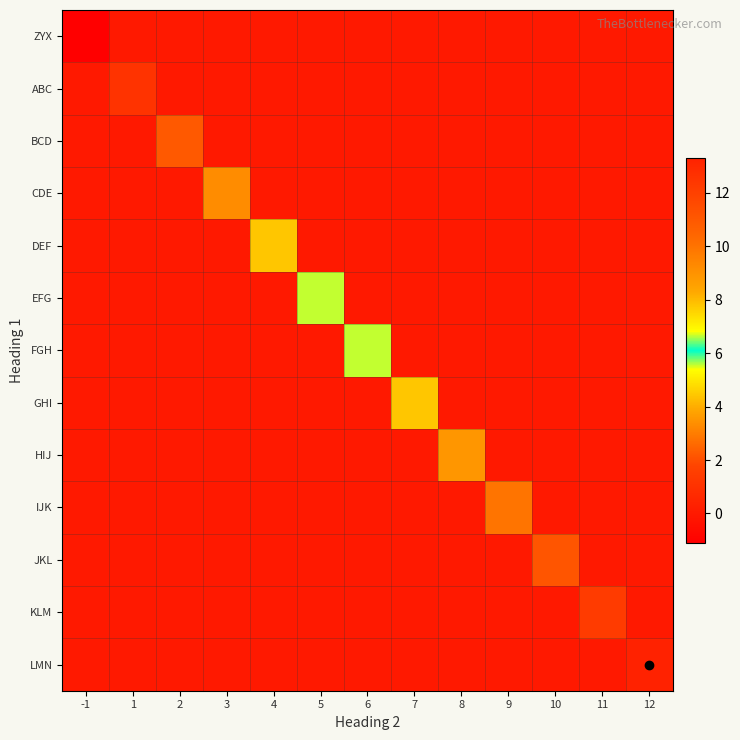

How many categories are shown in the chart?

13